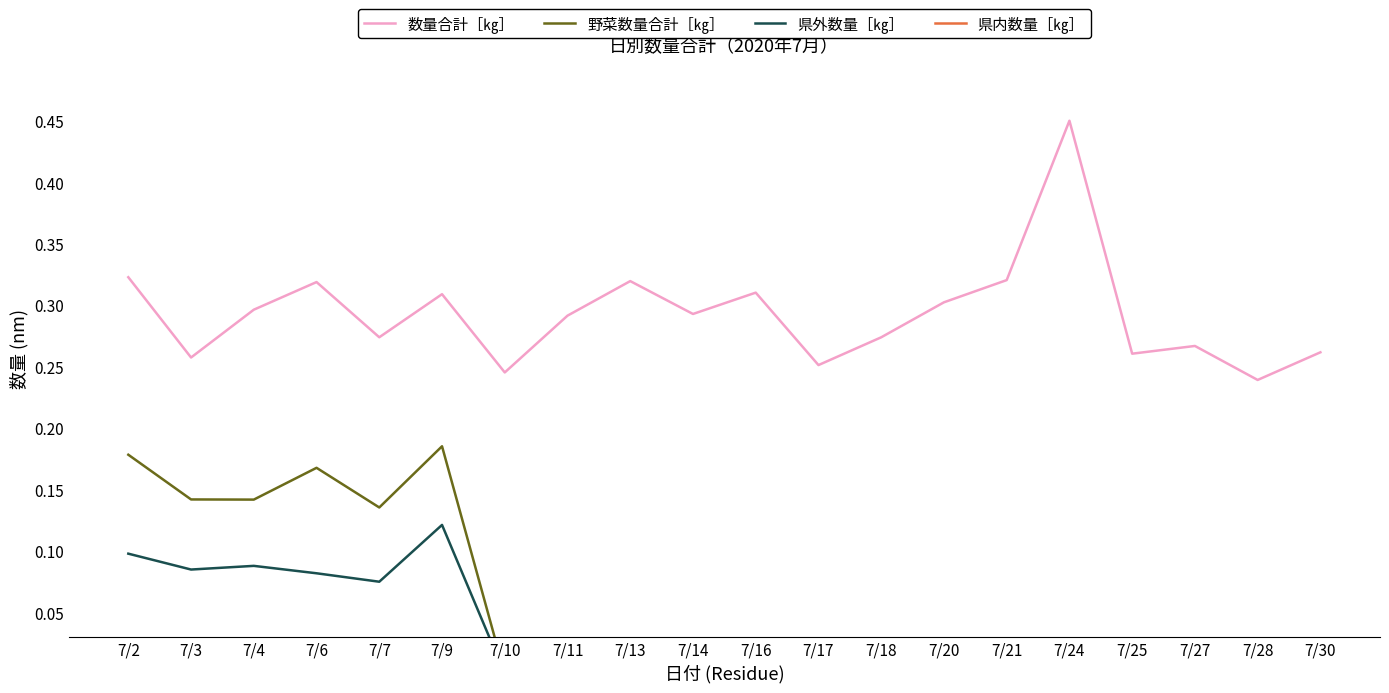

Between 7/3 and 7/16, which series saw the biggest shift?

野菜数量合計［㎏］